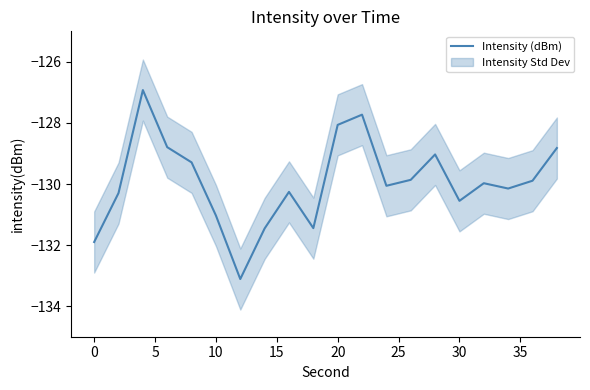

The value of Intensity (dBm) at 0 is -131.9. True or false?

True